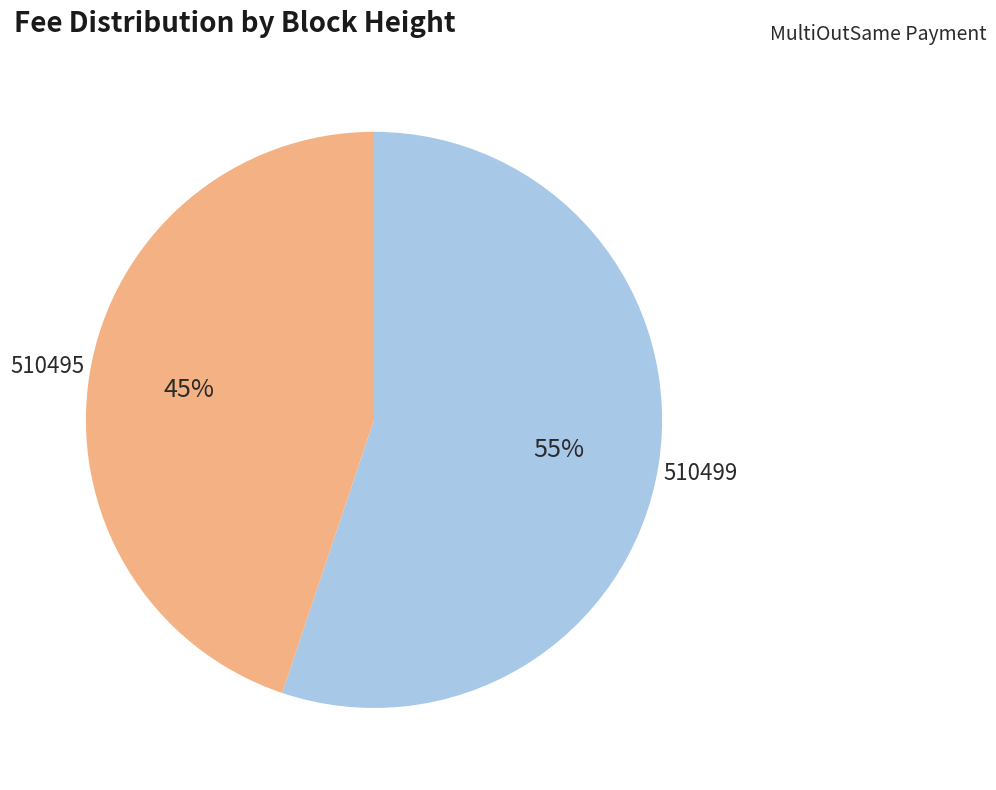

True or false: 510495 accounts for 57% of the total.

False